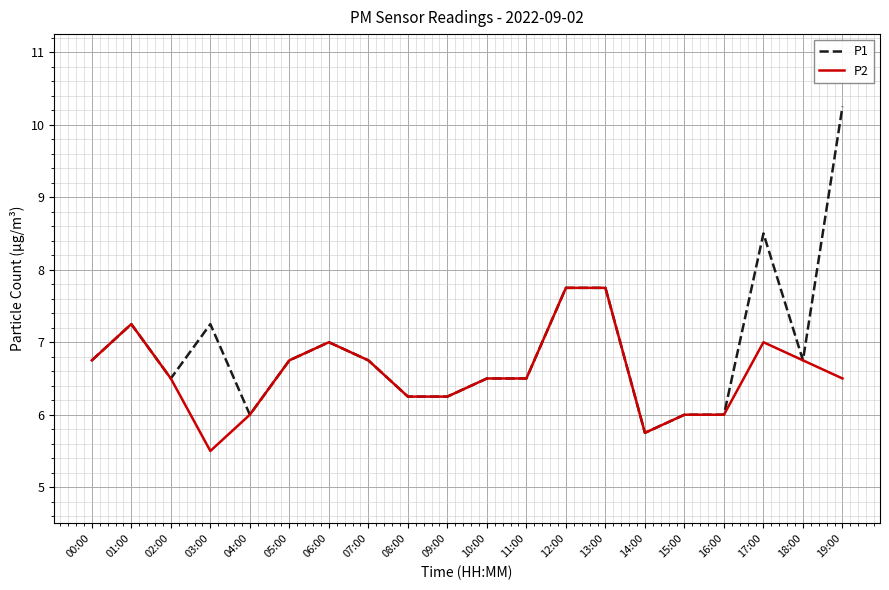

What is the approximate value of P2 at 00:00?

6.8